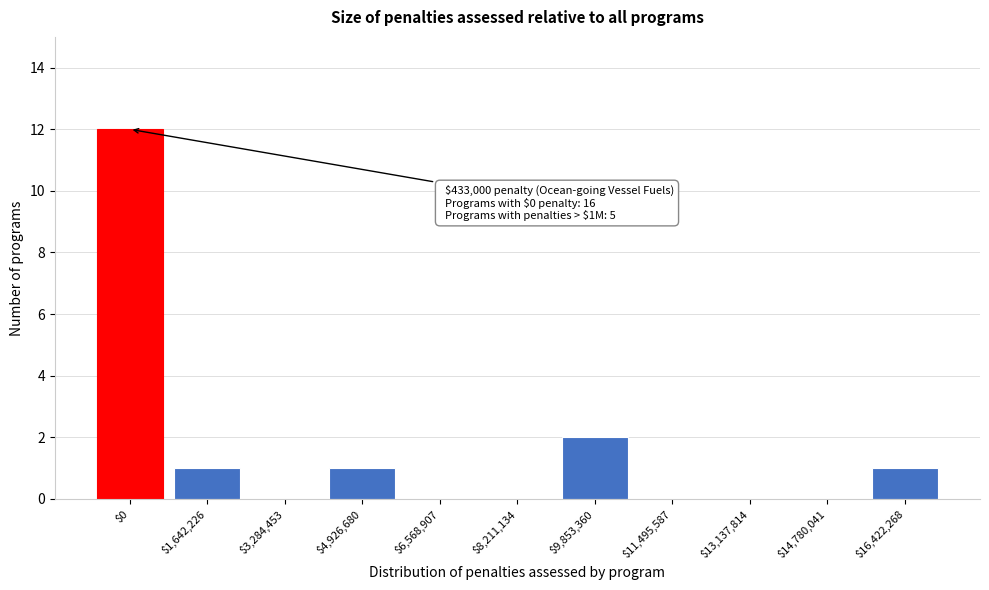

True or false: the data shows 0 at $3,284,453.

True